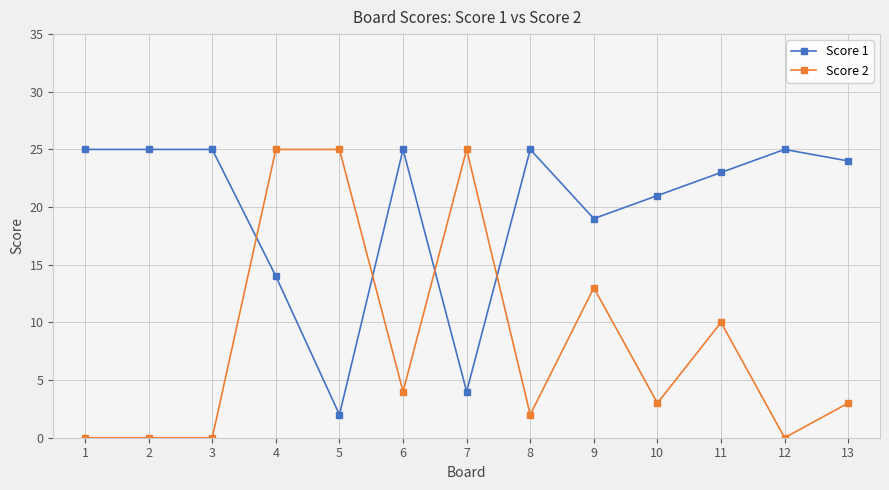

How many times do Score 2 and Score 1 cross each other?

4